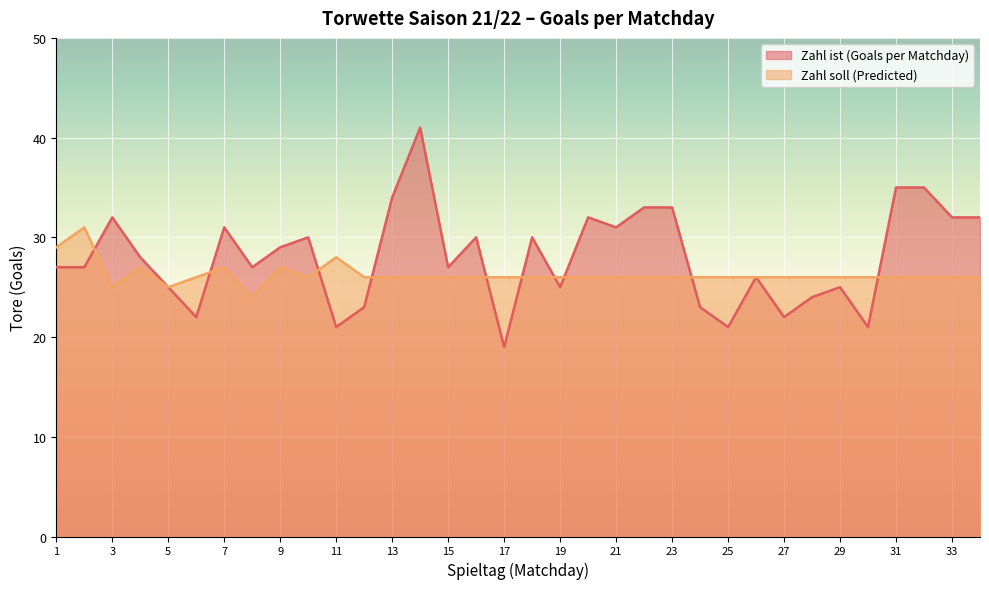

True or false: Zahl ist (Goals per Matchday) has more than 0 points higher than both neighbors.

True